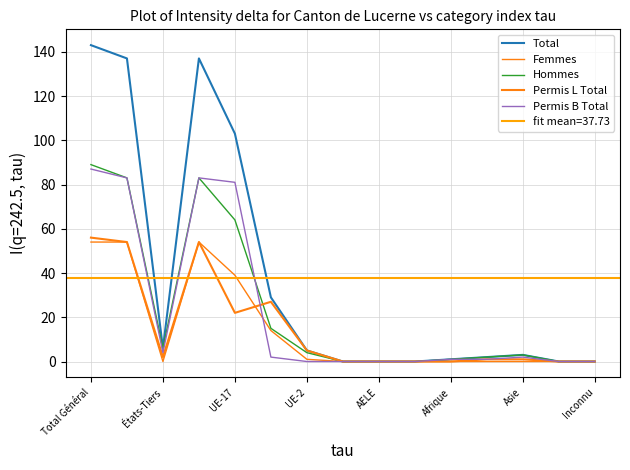

How many lines are shown in the chart?

5